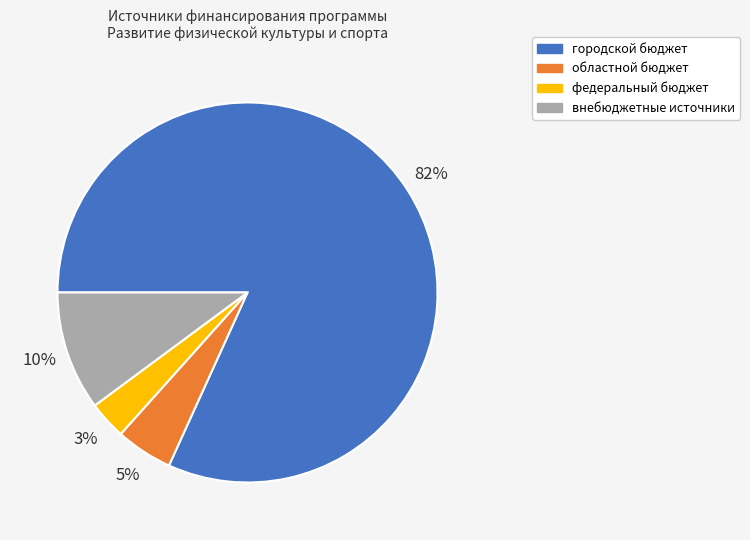

Combined, do внебюджетные источники and областной бюджет account for over 50%?

No